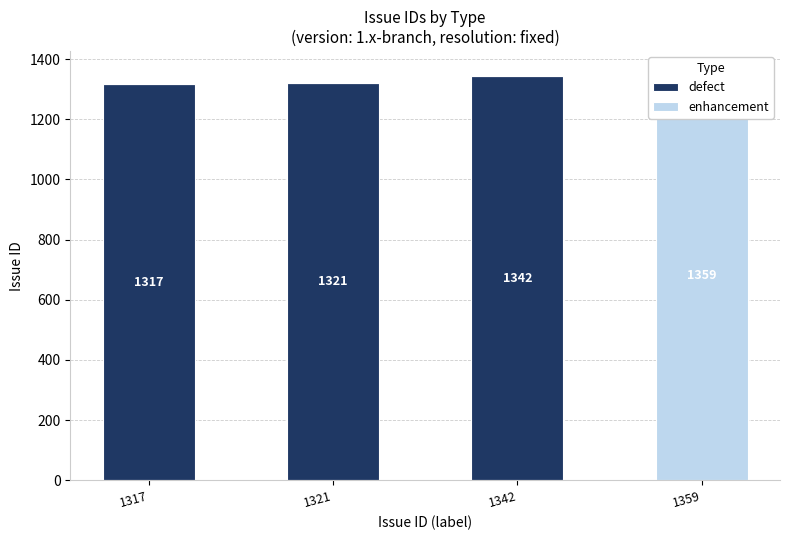

Reading right to left, list all the values displayed in this chart.

defect: 0	1342	1321	1317
enhancement: 1359	0	0	0